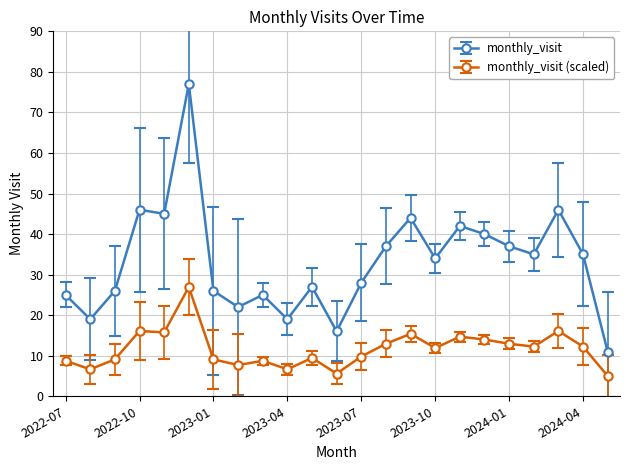

Which series has the largest range (max minus min)?

monthly_visit